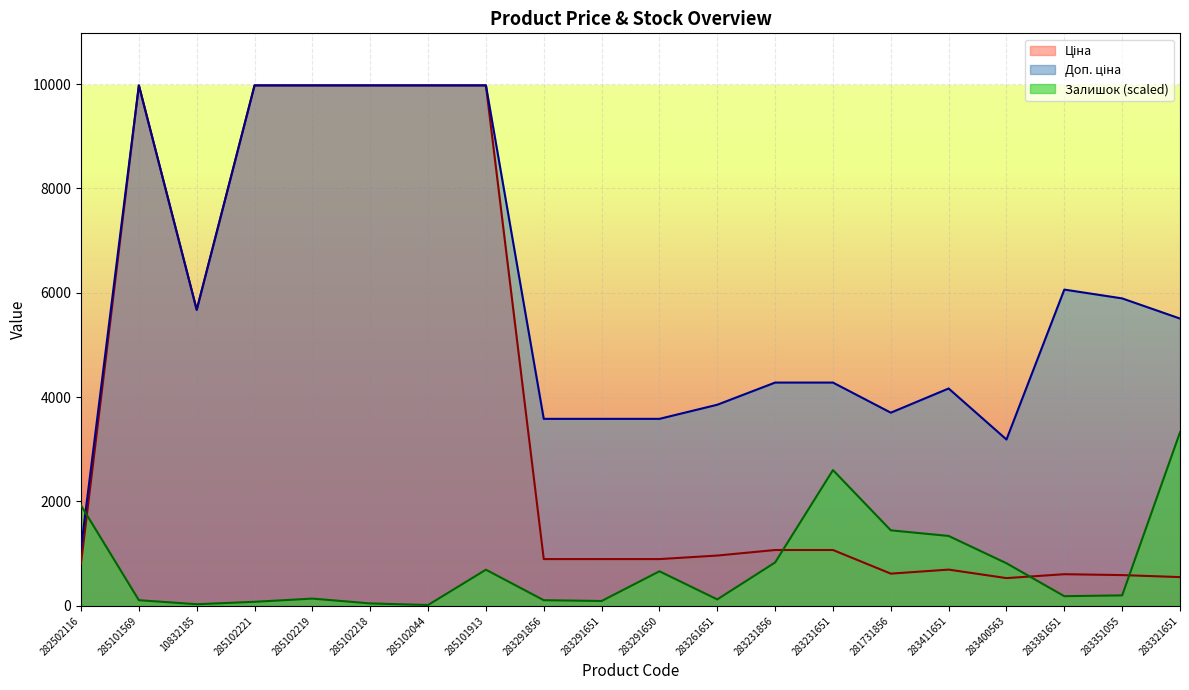

How many data points does each series have?

20